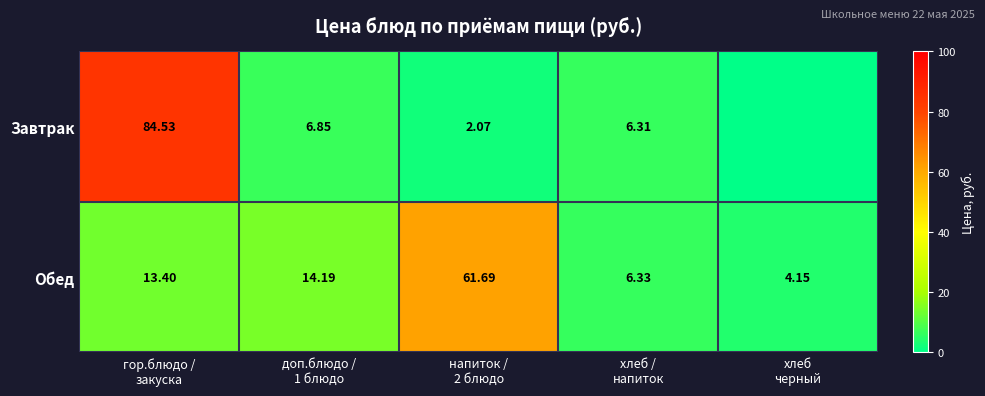

The Завтрак series shows 2.1 at напиток / 2 блюдо. True or false?

True